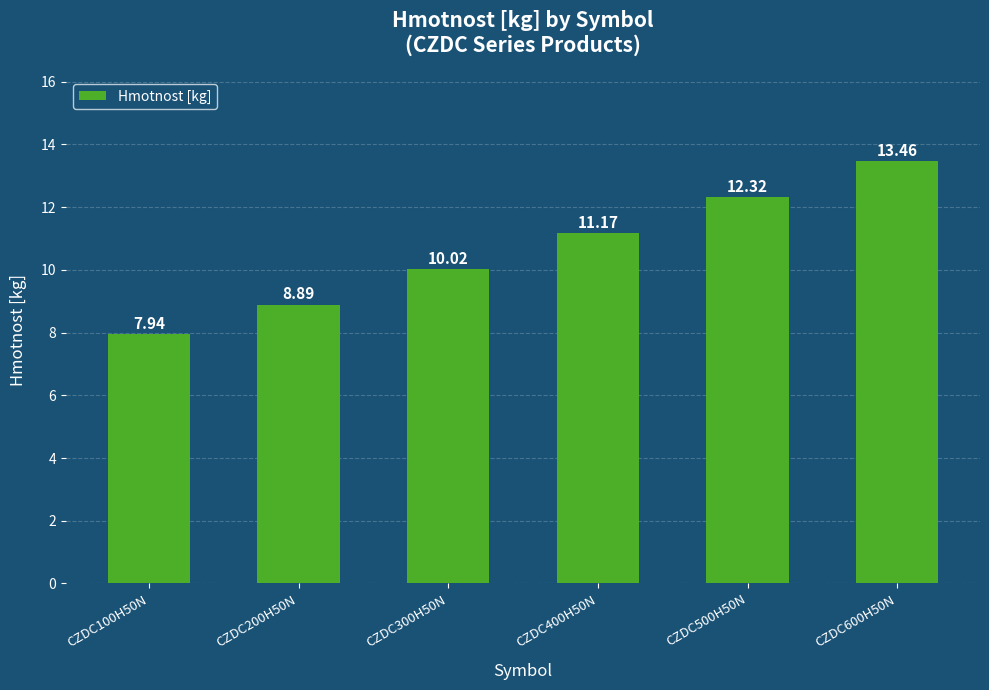

Does the chart contain stacked bars?

No